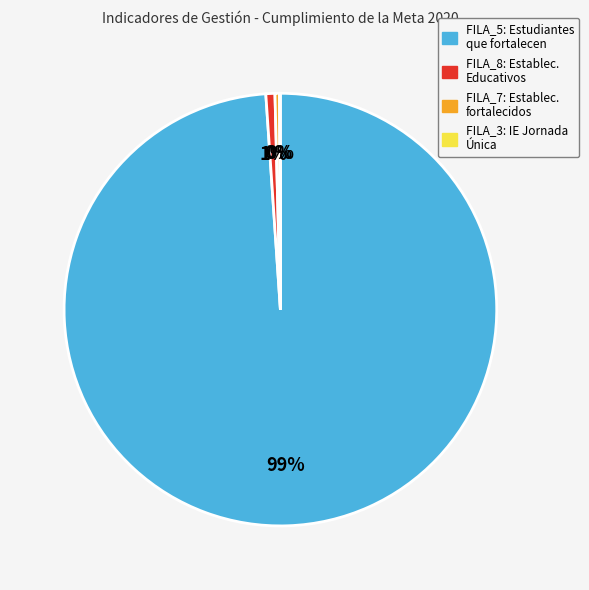

To the nearest percent, what is the difference between the largest and smallest slice percentages?

99%